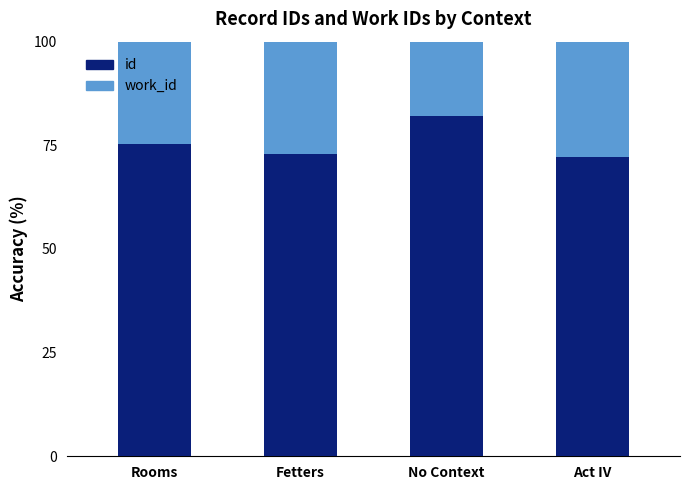

True or false: id has a value of 72.1 at Act IV.

True